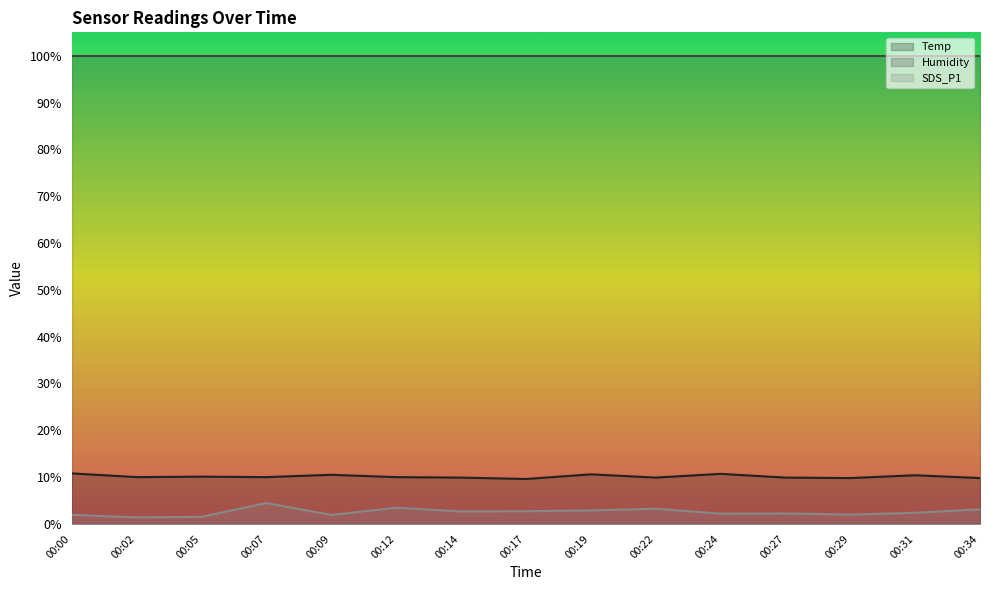

What is the approximate value of SDS_P1 at 00:07?

4.5